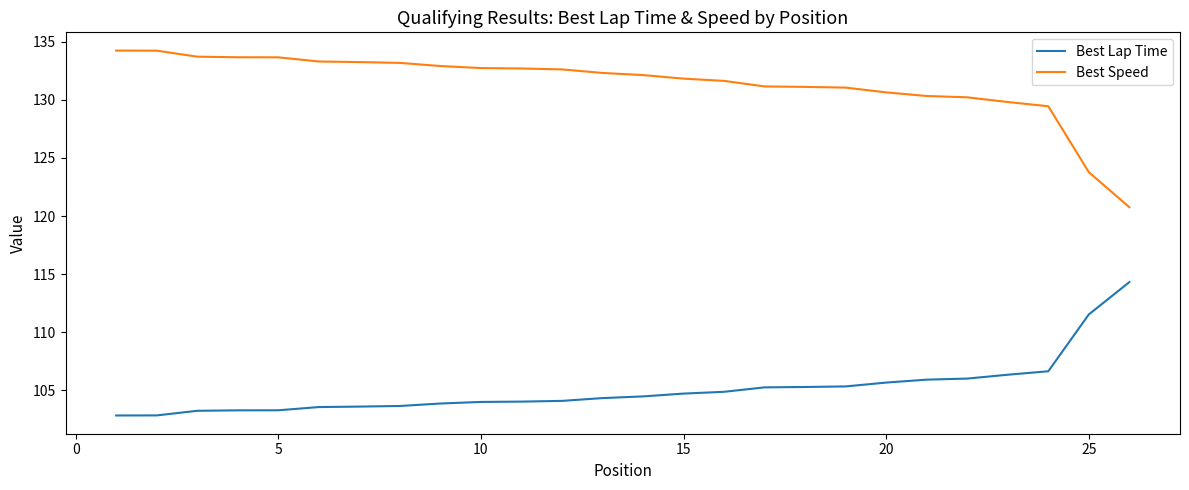

What is the sum of all Best Speed values?

3416.4